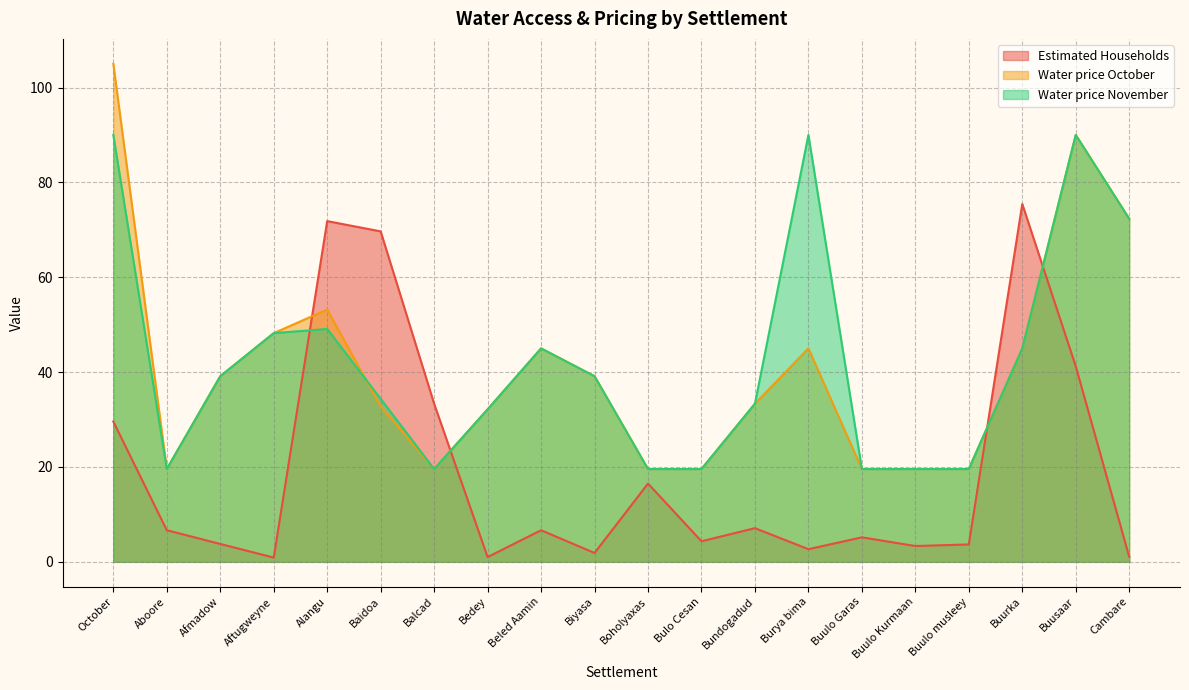

In Water price November, how many points are higher than both neighbors (excluding endpoints)?

4